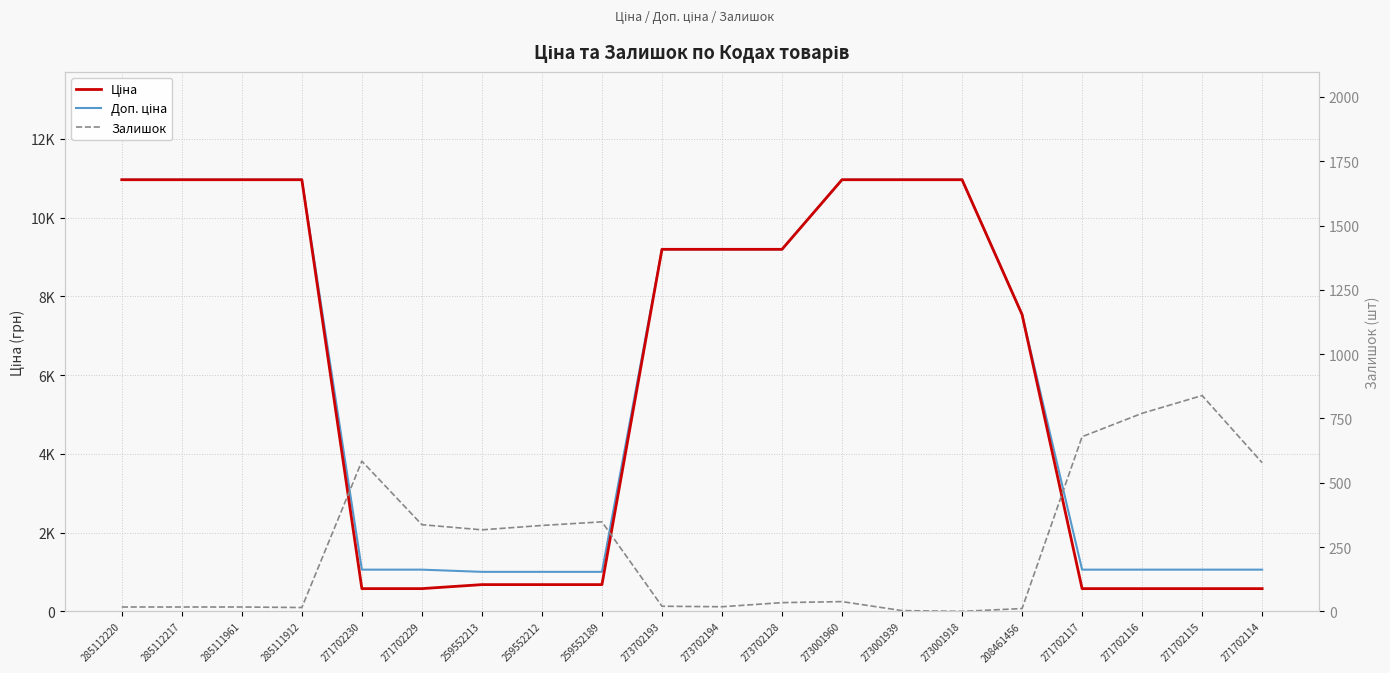

What are all the series names shown in the legend?

Ціна, Доп. ціна, Залишок